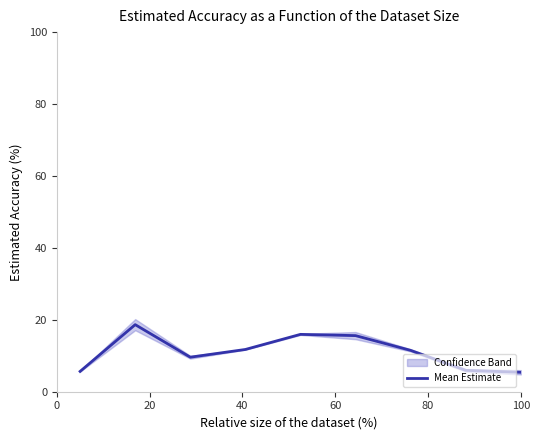

What is the minimum value shown in the chart?

5.4